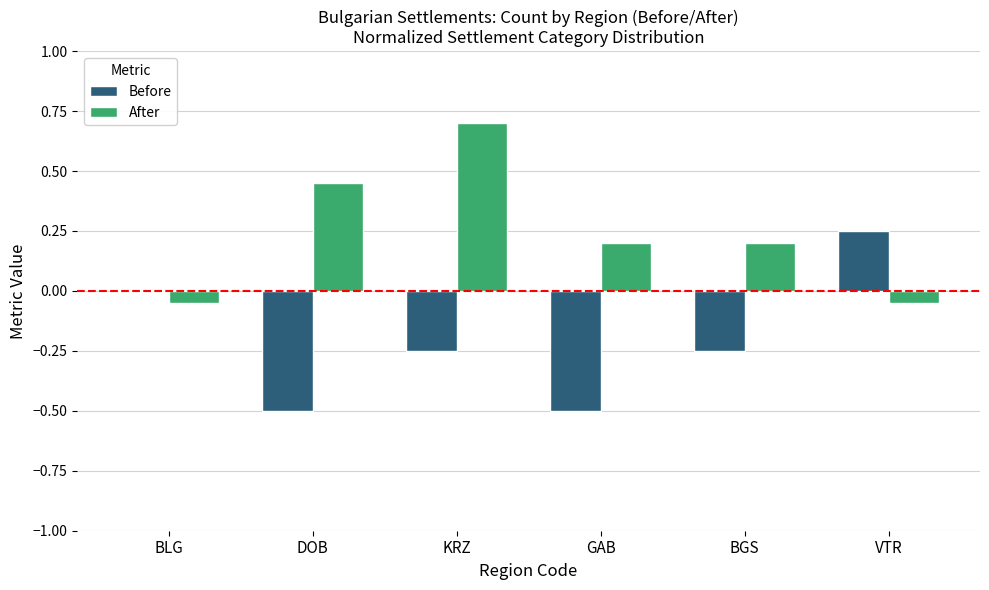

How many groups of bars are there?

6